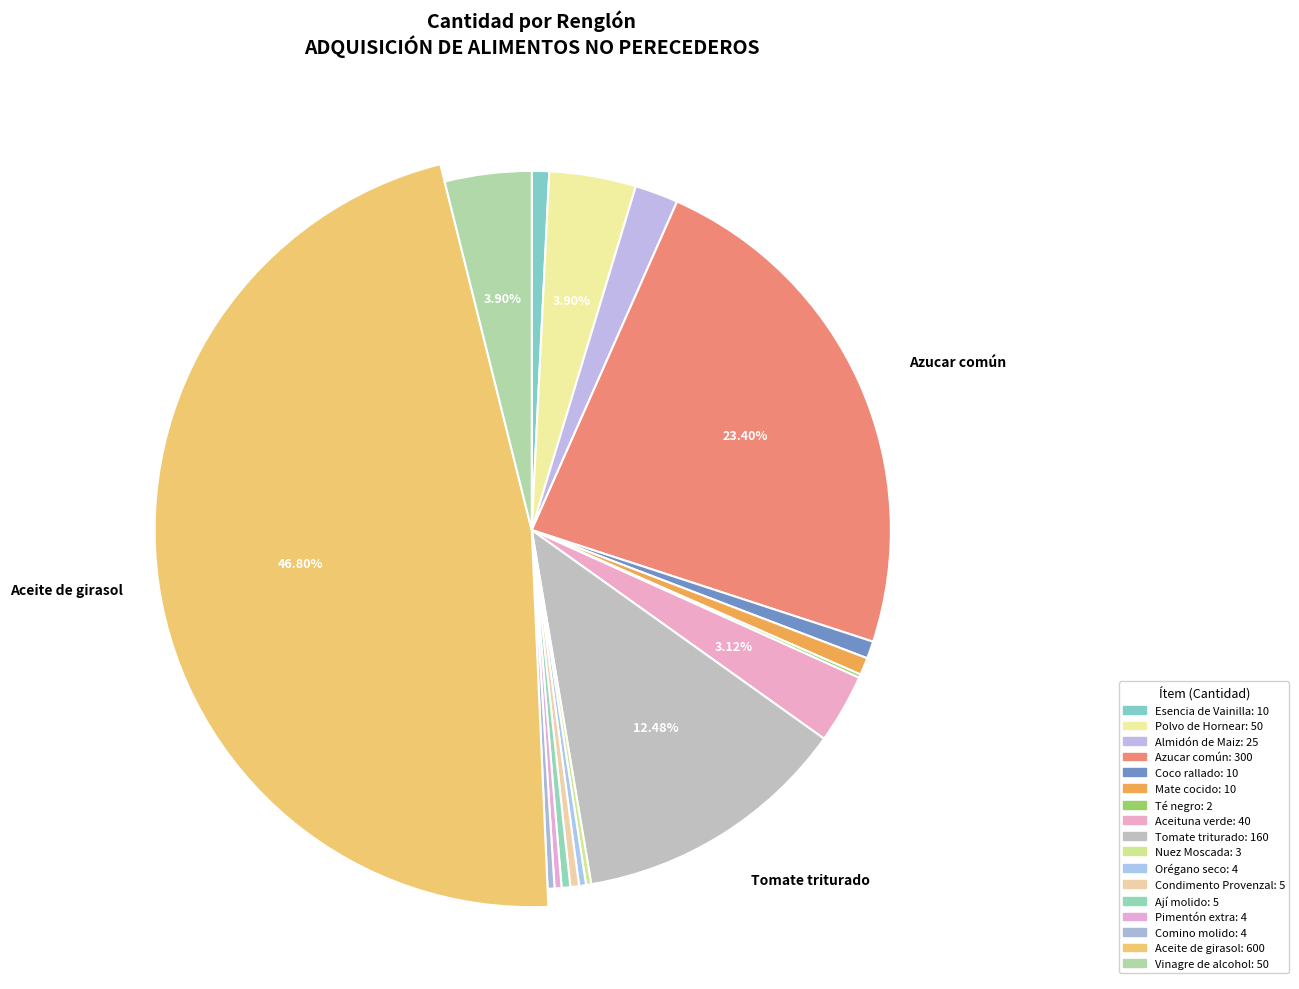

What is the change in value from Té negro to Condimento Provenzal?

+3